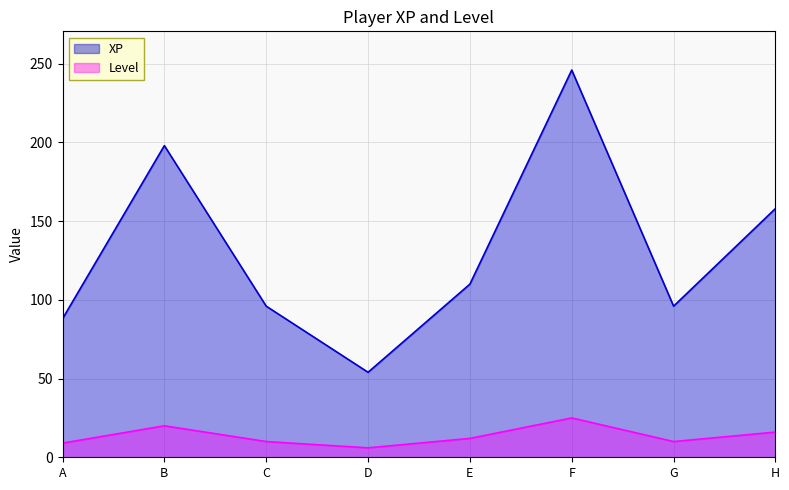

What is the value of the XP point at the 4th from the left?

54